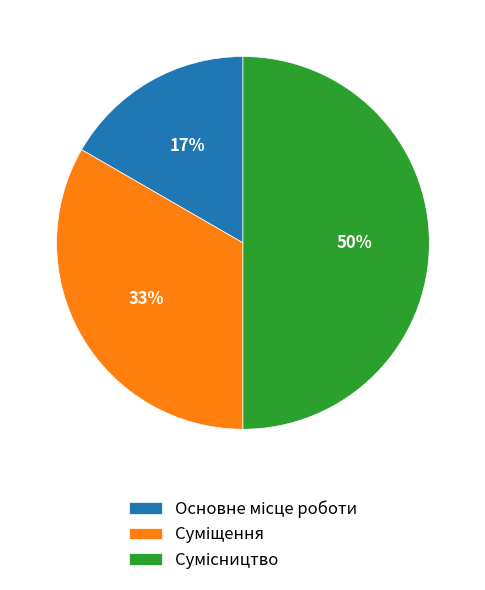

To the nearest percent, what is the difference between the largest and smallest slice percentages?

33%